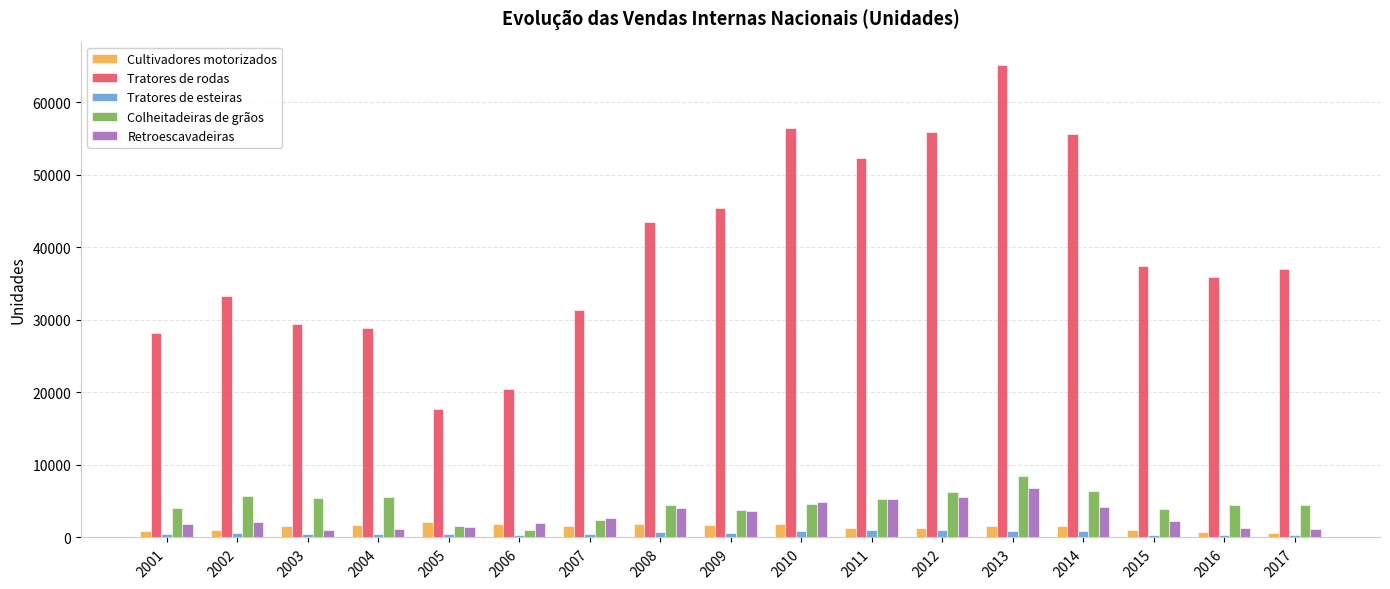

What is the difference between the Cultivadores motorizados values at 2011 and 2007?

241